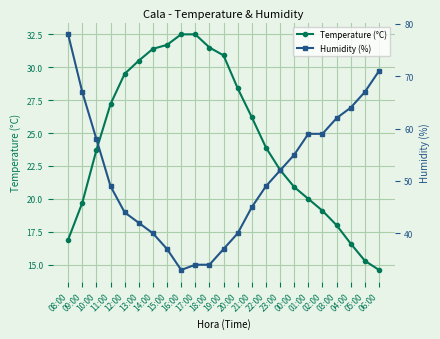

At which category does Humidity (%) reach its first local valley?

16:00